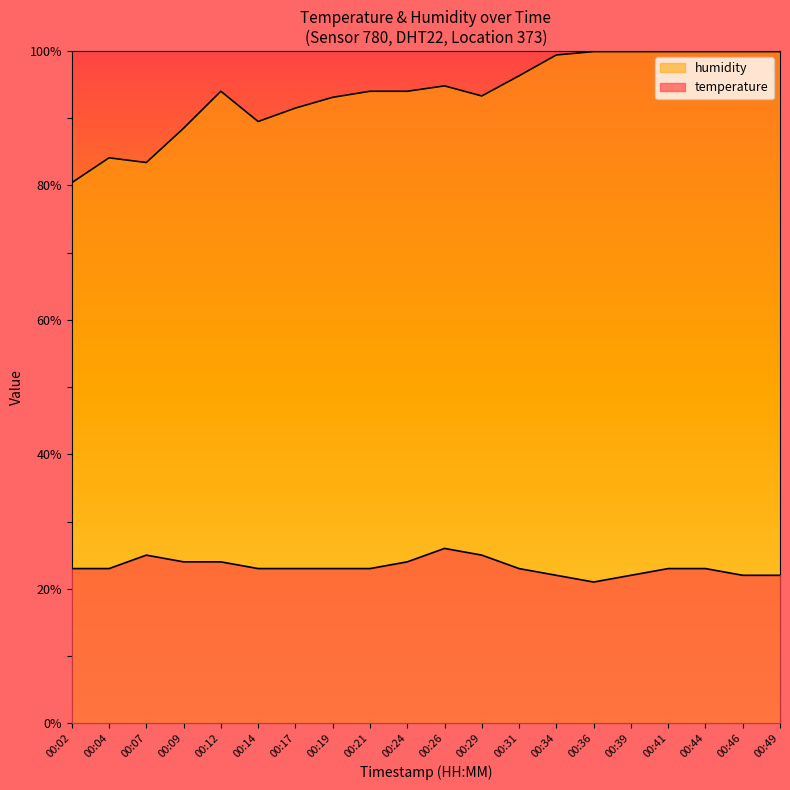

How many values in the humidity series are below 94?

8